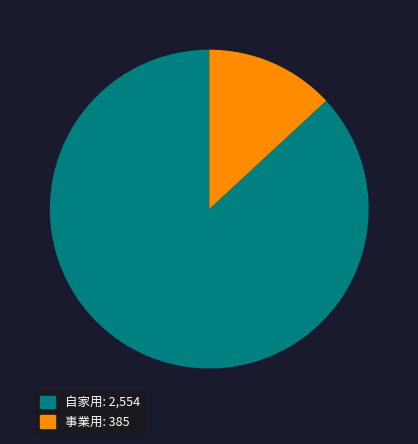

Combined, do 事業用 and 自家用 account for over 50%?

Yes